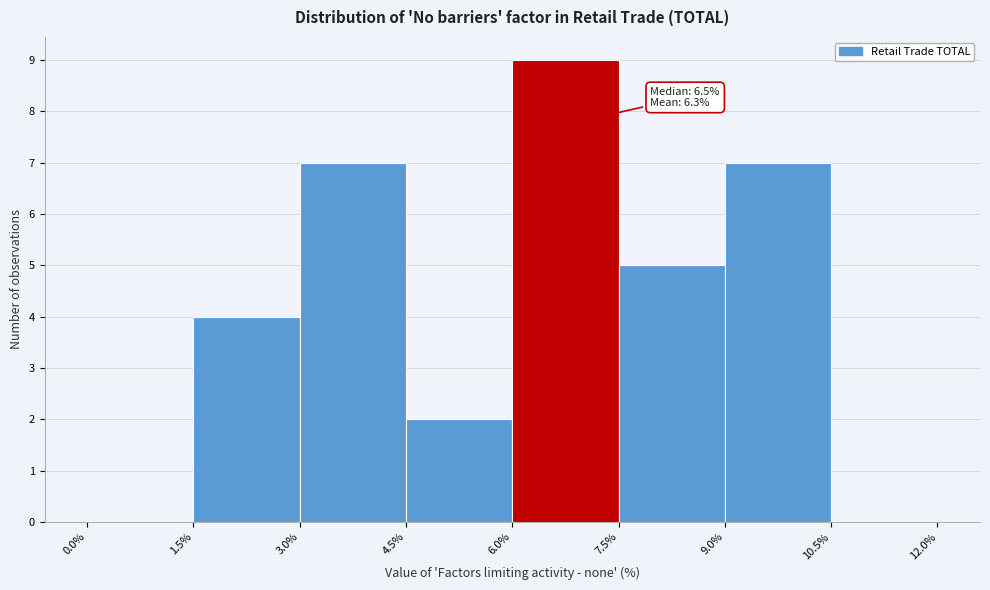

Over which range of the x-axis is the bar tallest?

6.0% to 7.5%